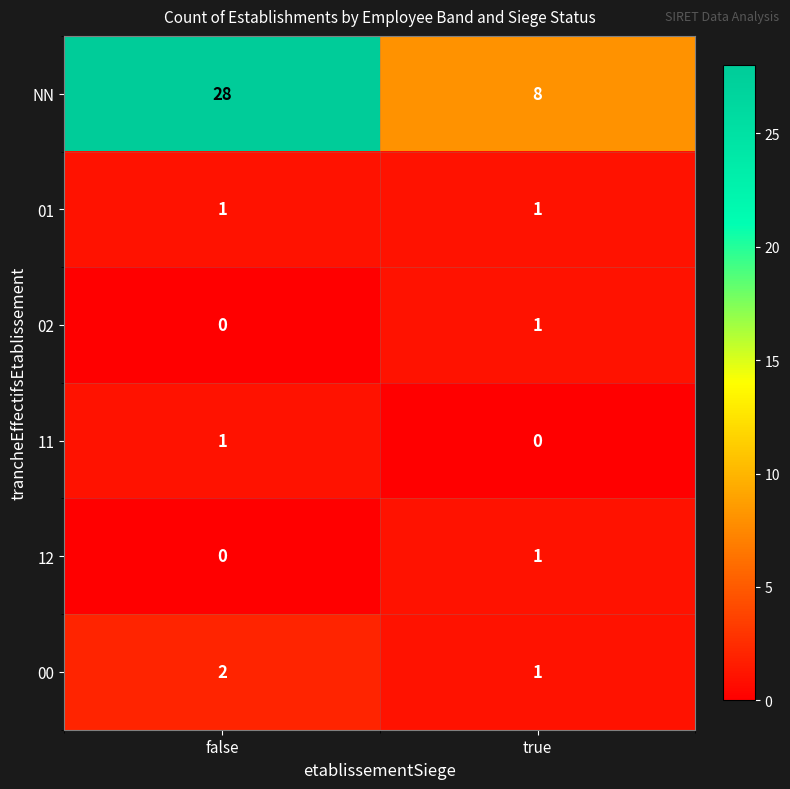

Between false and true, which series saw the biggest shift?

NN